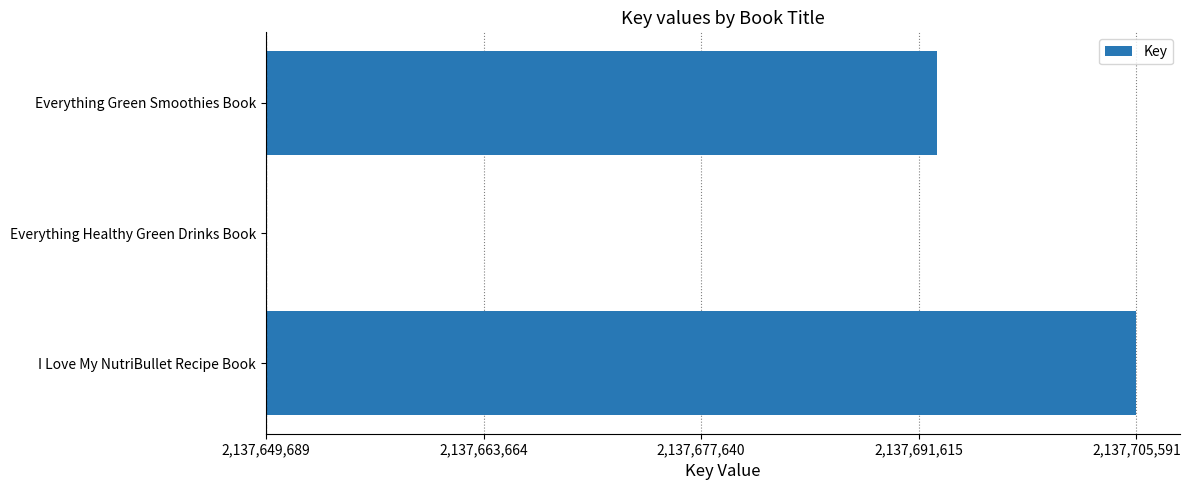

Are the bars horizontal?

Yes